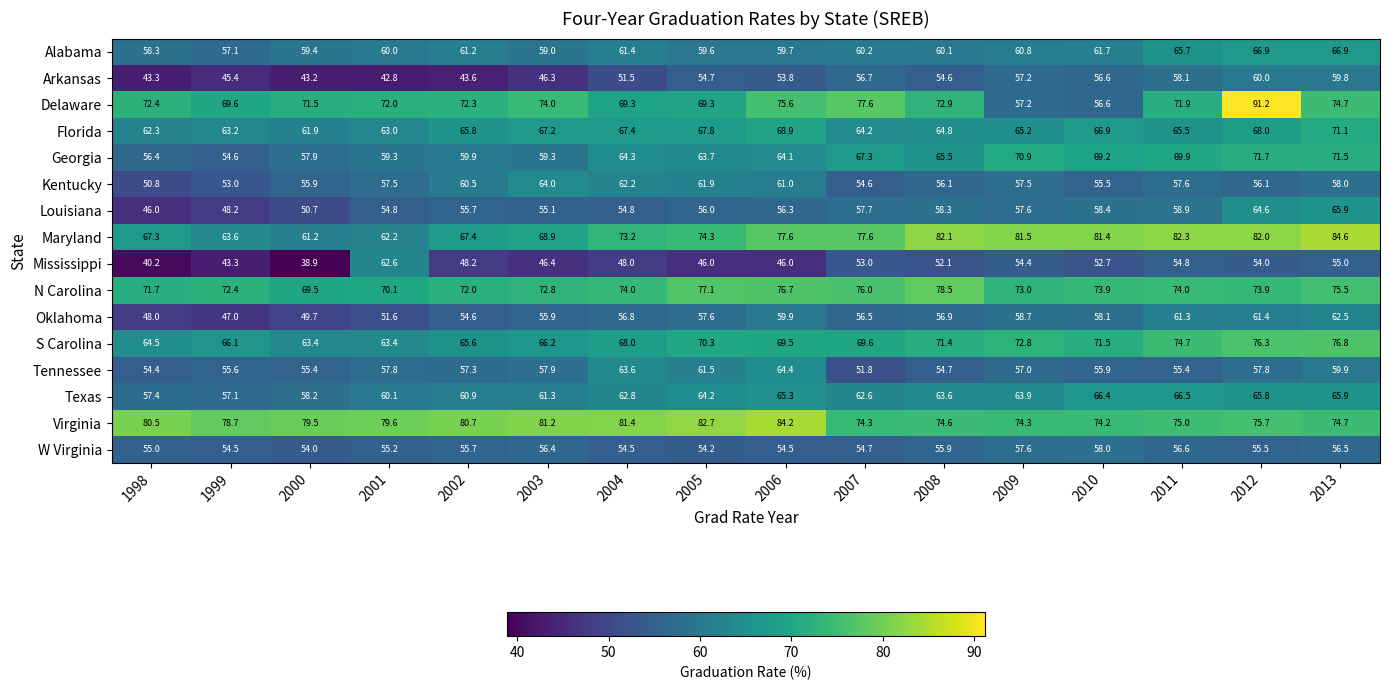

Where does the S Carolina series first go above 69?

2005